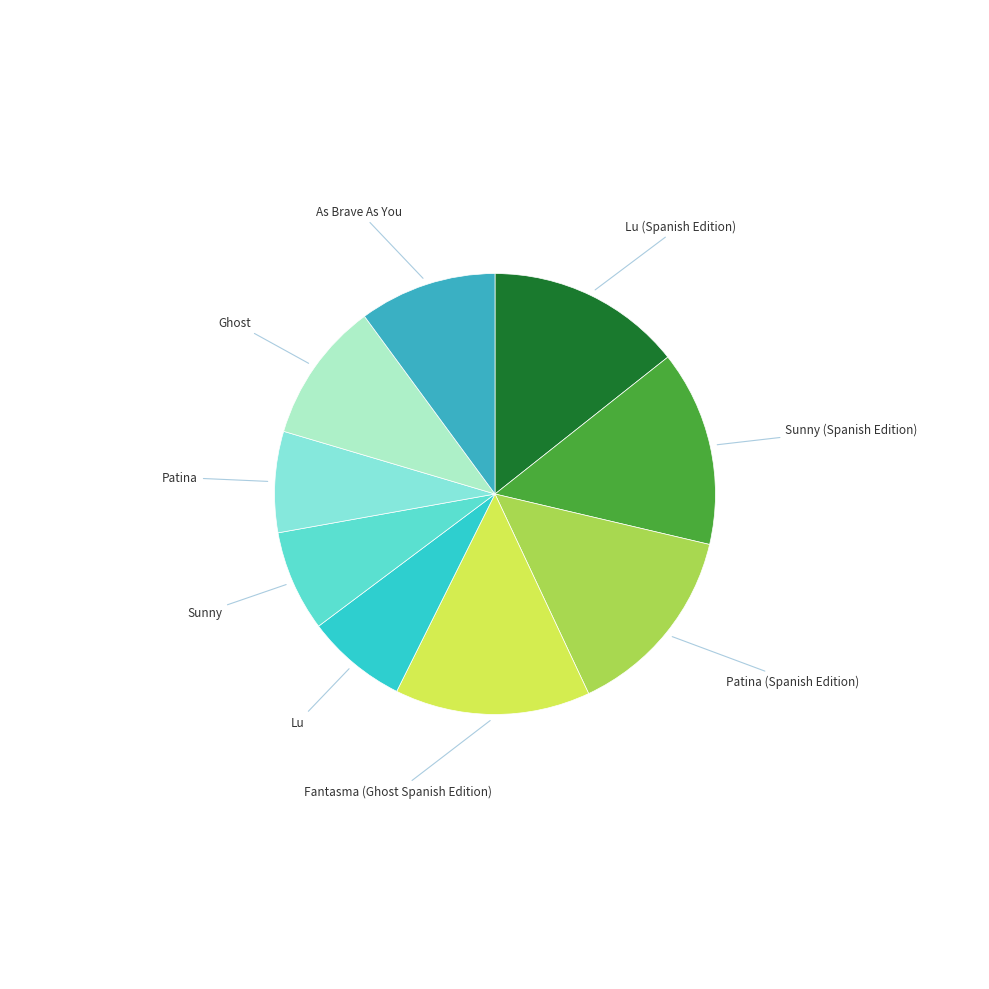

Is the sum of Patina (Spanish Edition) and Lu (Spanish Edition) greater than half?

No